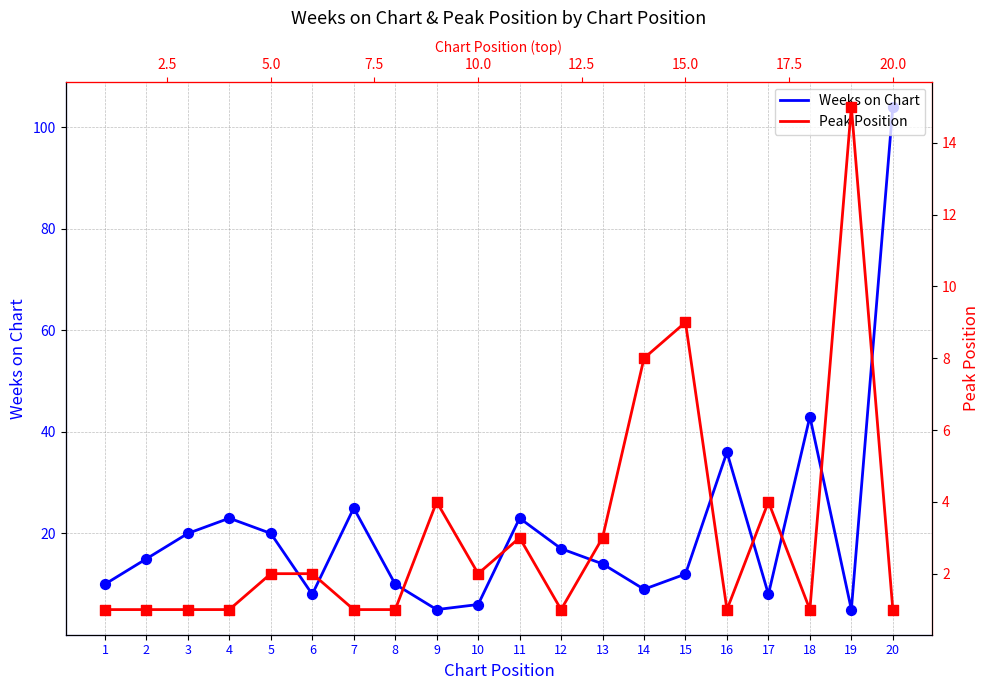

What are all the series names shown in the legend?

Weeks on Chart, Peak Position